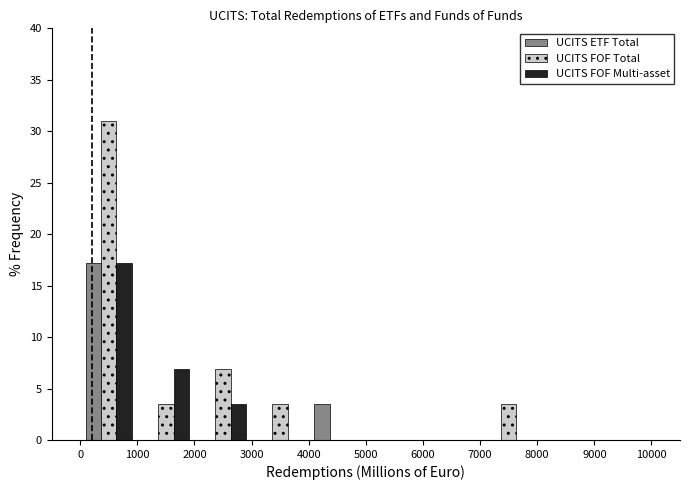

Reading left to right, list every range on the x-axis with the height of the bar of each series over it. The values are not printed on the chart, so give them approximately, as read against the axis.

0 to 1000: UCITS ETF Total=17.0	UCITS FOF Total=31.0	UCITS FOF Multi-asset=17.0
1000 to 2000: UCITS ETF Total=0	UCITS FOF Total=3.5	UCITS FOF Multi-asset=7.0
2000 to 3000: UCITS ETF Total=0	UCITS FOF Total=7.0	UCITS FOF Multi-asset=3.5
3000 to 4000: UCITS ETF Total=0	UCITS FOF Total=3.5	UCITS FOF Multi-asset=0
4000 to 5000: UCITS ETF Total=3.5	UCITS FOF Total=0	UCITS FOF Multi-asset=0
5000 to 6000: UCITS ETF Total=0	UCITS FOF Total=0	UCITS FOF Multi-asset=0
6000 to 7000: UCITS ETF Total=0	UCITS FOF Total=0	UCITS FOF Multi-asset=0
7000 to 8000: UCITS ETF Total=0	UCITS FOF Total=3.5	UCITS FOF Multi-asset=0
8000 to 9000: UCITS ETF Total=0	UCITS FOF Total=0	UCITS FOF Multi-asset=0
9000 to 10000: UCITS ETF Total=0	UCITS FOF Total=0	UCITS FOF Multi-asset=0